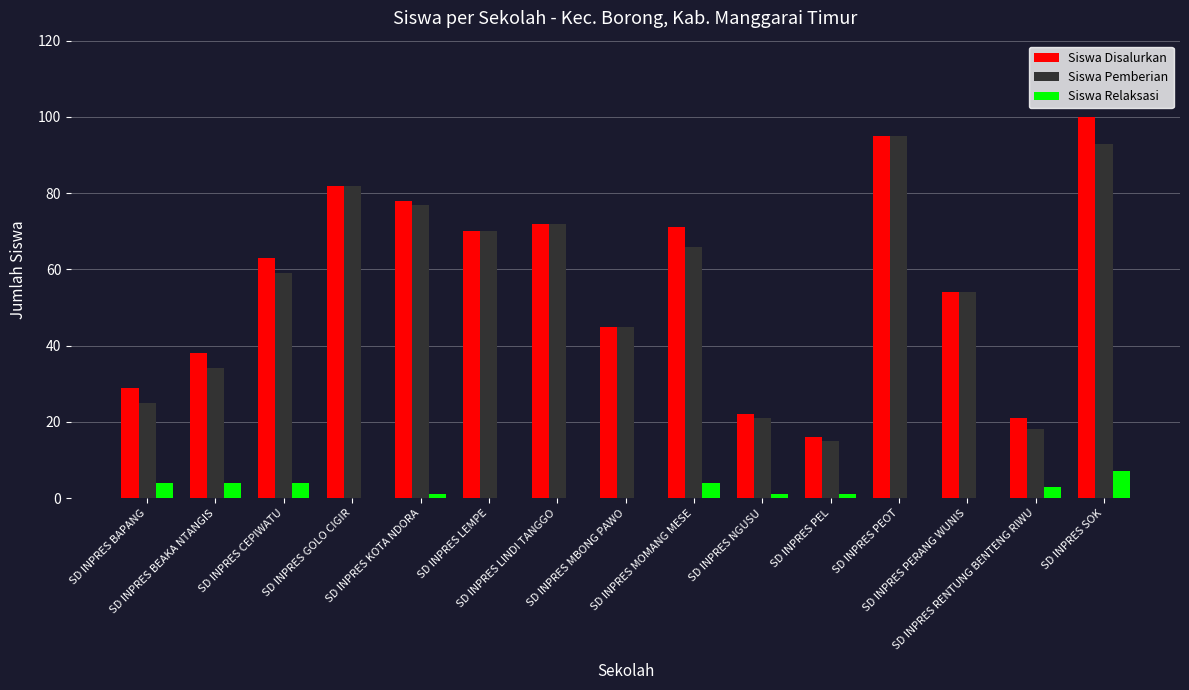

Reading right to left, list all the values displayed in this chart.

Siswa Disalurkan: 100	21	54	95	16	22	71	45	72	70	78	82	63	38	29
Siswa Pemberian: 93	18	54	95	15	21	66	45	72	70	77	82	59	34	25
Siswa Relaksasi: 7	3	0	0	1	1	4	0	0	0	1	0	4	4	4